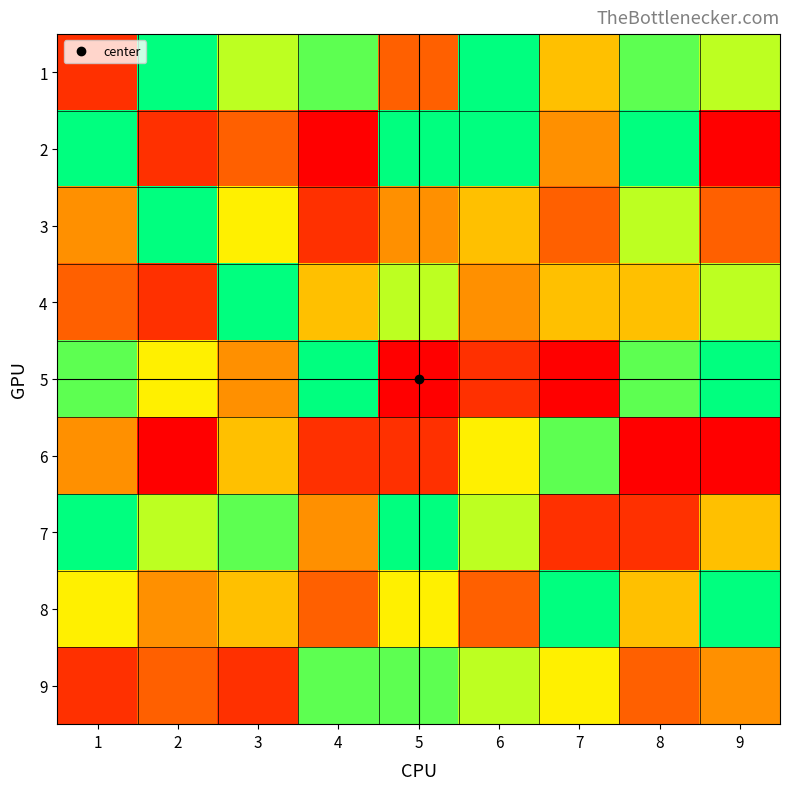

Rank the series by their maximum value, from highest to lowest.

1, 2, 3, 4, 5, 7, 8, 6, 9